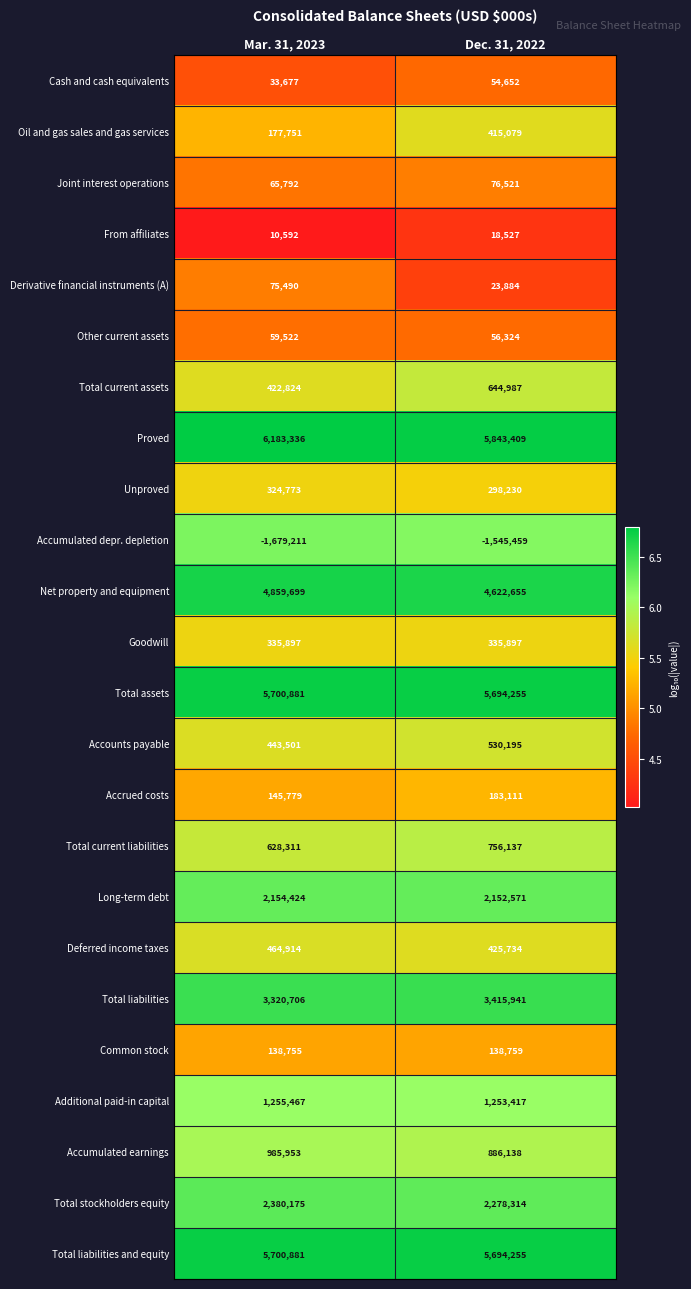

What is the approximate value of Accumulated depr. depletion at Dec. 31, 2022?

-1545459